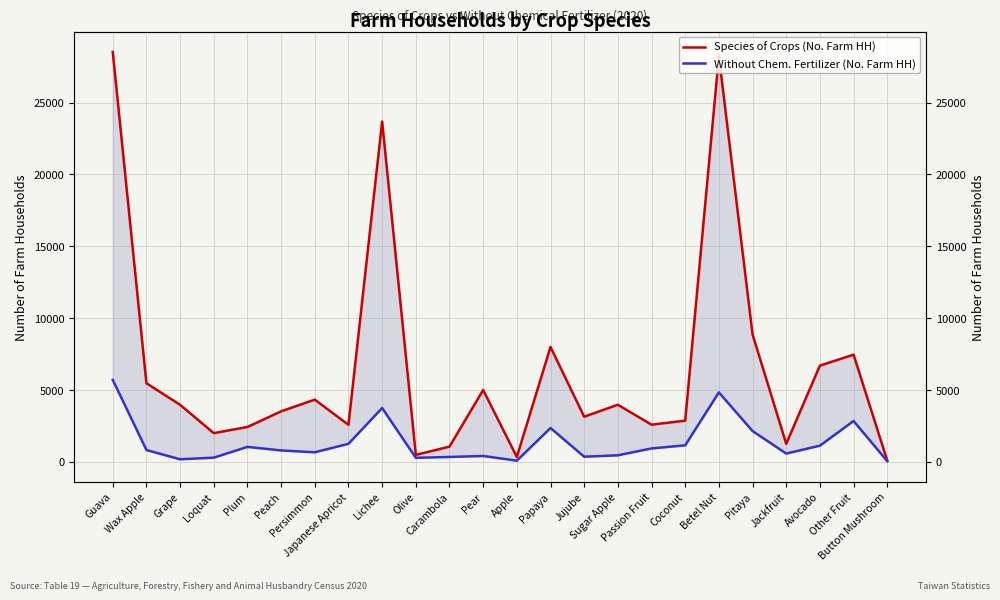

Which series changed the most between Plum and Pear?

Species of Crops (No. Farm HH)